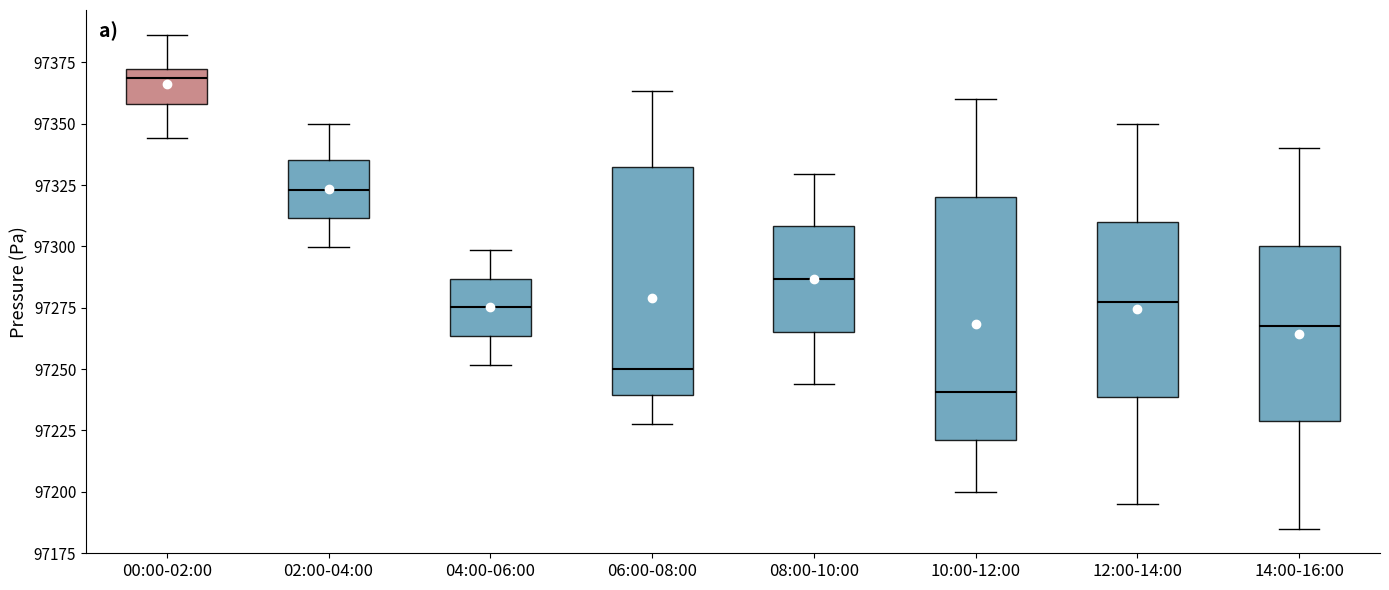

Where does the lower whisker of the box for 10:00-12:00 end on the y-axis? The values are not printed on the chart, so give them approximately, as read against the axis.

97200